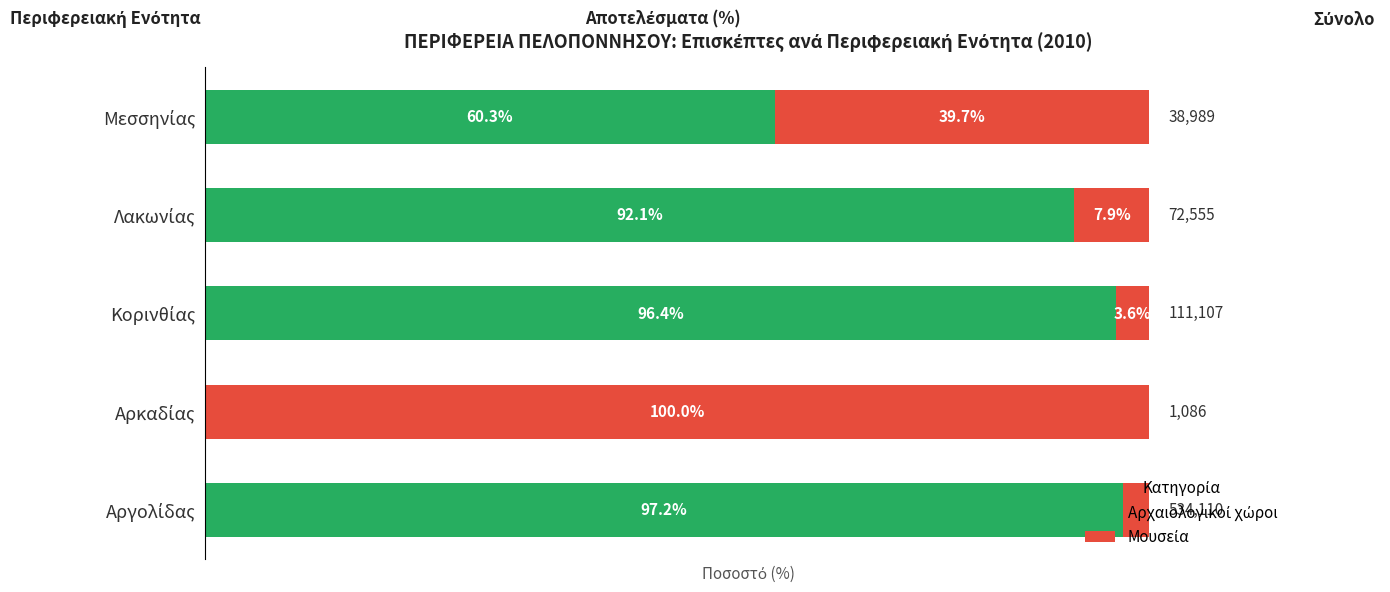

How many data points in Αρχαιολογικοί χώροι are above 92?

3